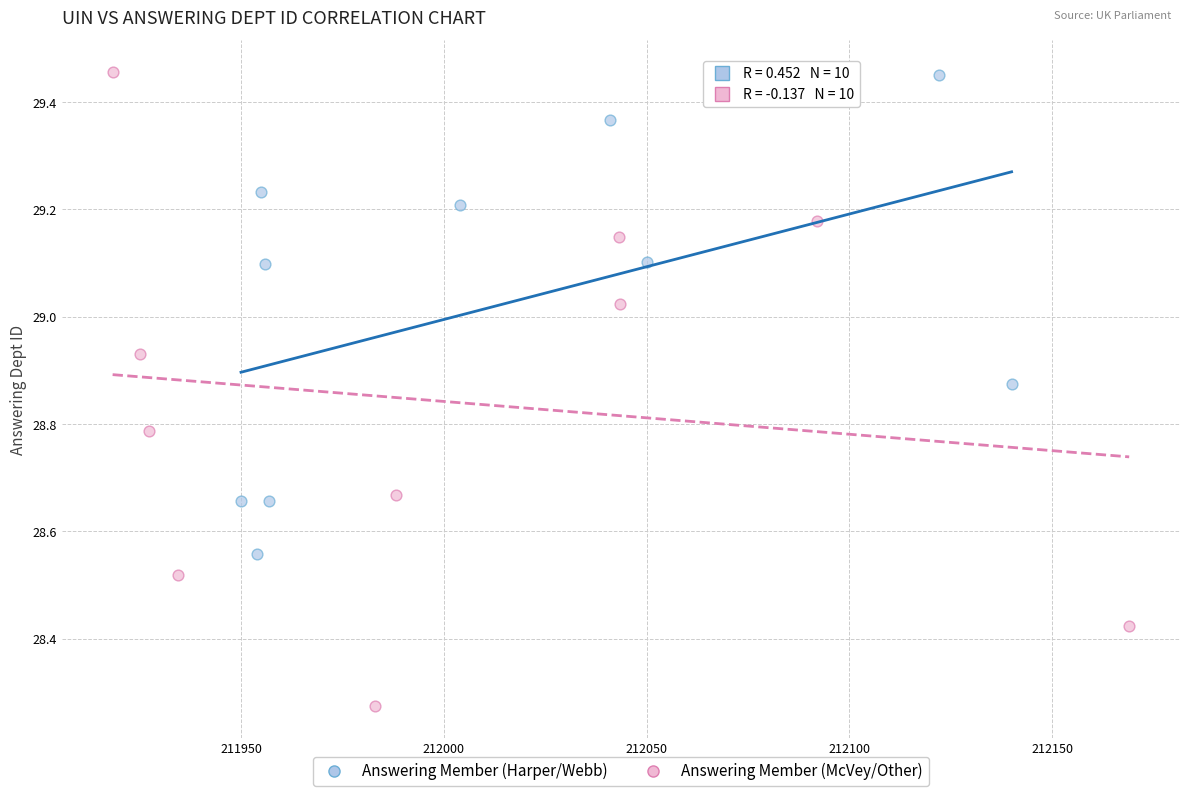

Which series has the widest spread of Y values?

Answering Member (McVey/Other)